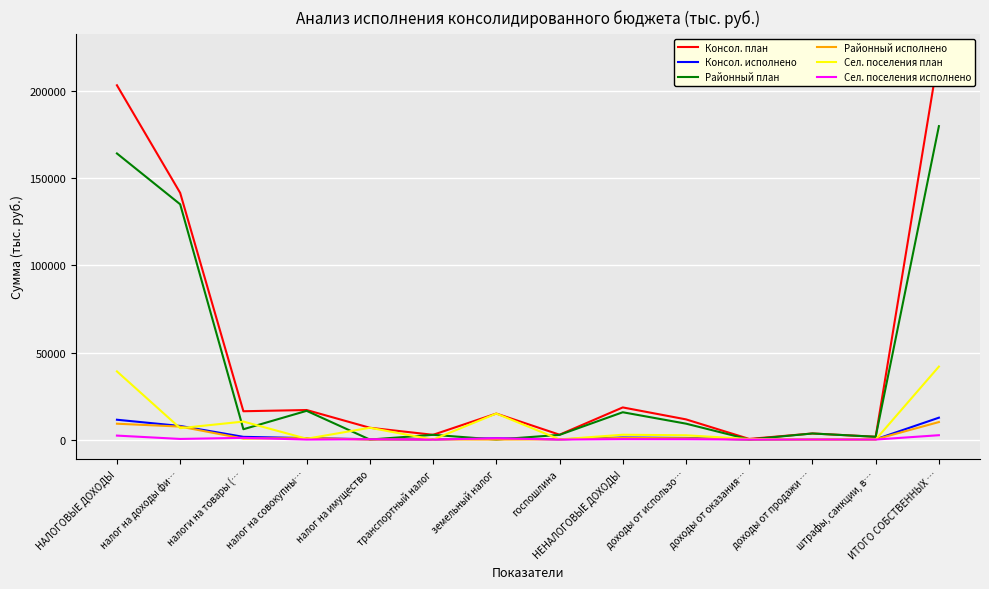

Reading left to right, transcribe all the data shown in this chart.

Консол. план: 203475.6	141678.2	16269.2	16965.0	6780.0	2731.2	14935.0	2797.0	18458.0	11598.0	360.0	3500.0	1600.0	221933.6
Консол. исполнено: 11388.7	7814.8	1561.2	852.7	188.4	89.3	732.4	149.9	1176.6	915.2	18.0	92.4	150.9	12565.3
Районный план: 164323.6	135138.2	5934.2	16500.0	0.0	2731.2	0.0	2700.0	15690.0	9140.0	50.0	3500.0	1600.0	180013.6
Районный исполнено: 9108.0	7452.8	569.5	850.5	0.0	89.3	0.0	146.1	952.0	735.4	0.0	65.7	150.9	10060.1
Сел. поселения план: 39152.0	6540.0	10335.0	465.0	6780.0	0.0	14935.0	97.0	2768.0	2458.0	310.0	0.0	0.0	41920.0
Сел. поселения исполнено: 2280.7	362.0	991.8	2.2	188.4	0.0	732.4	3.9	224.6	179.8	18.0	26.7	0.0	2505.2